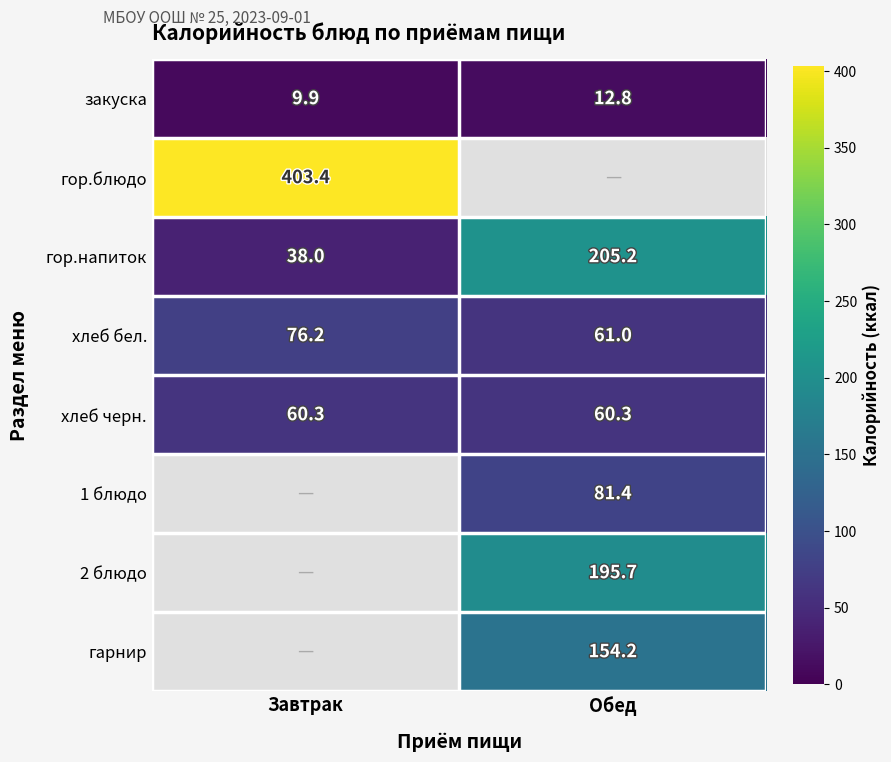

What is the smallest value displayed?

9.9